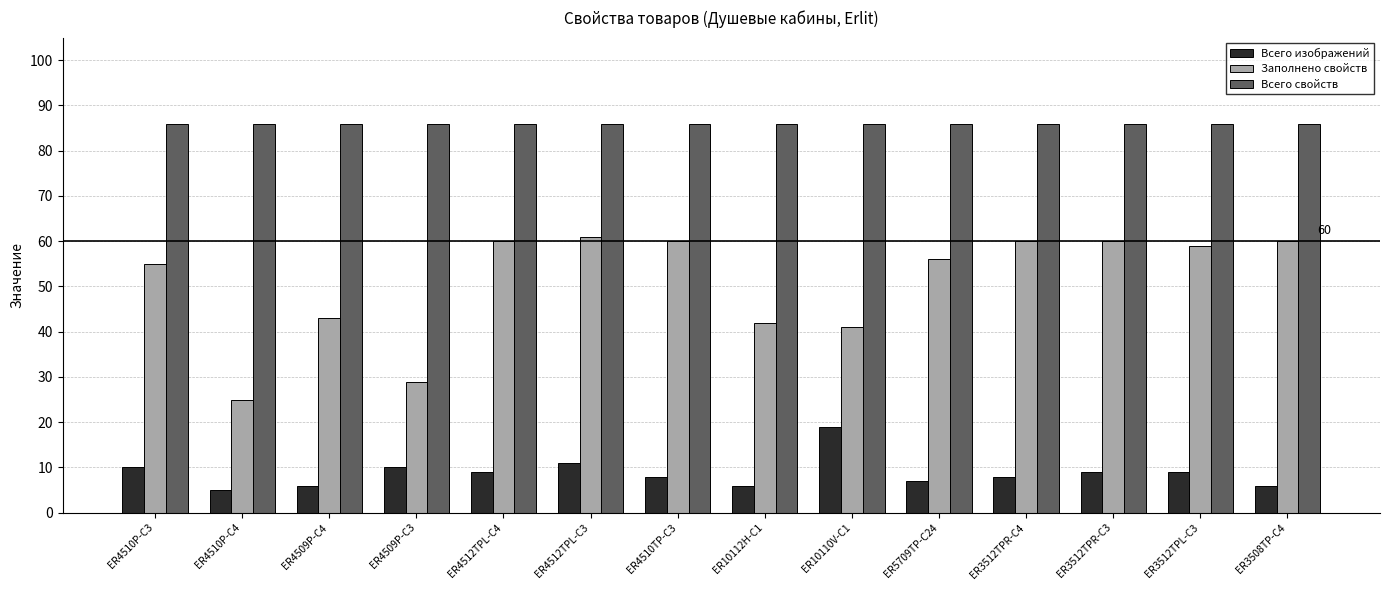

At how many categories does at least one series exceed 82?

14